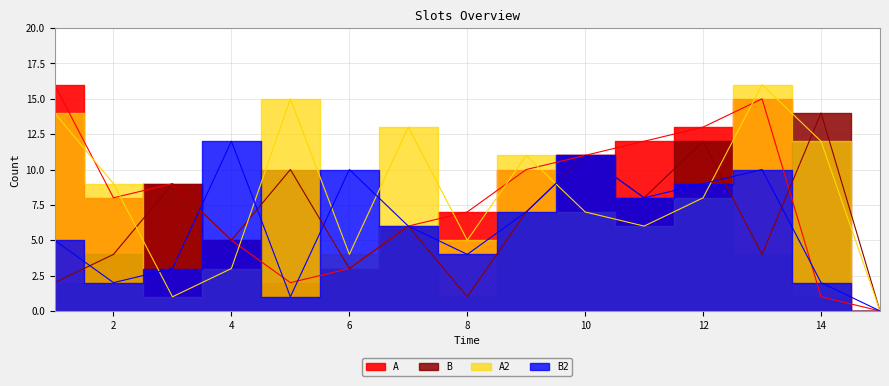

Between which two adjacent categories do A and A2 first intersect?

1 and 2